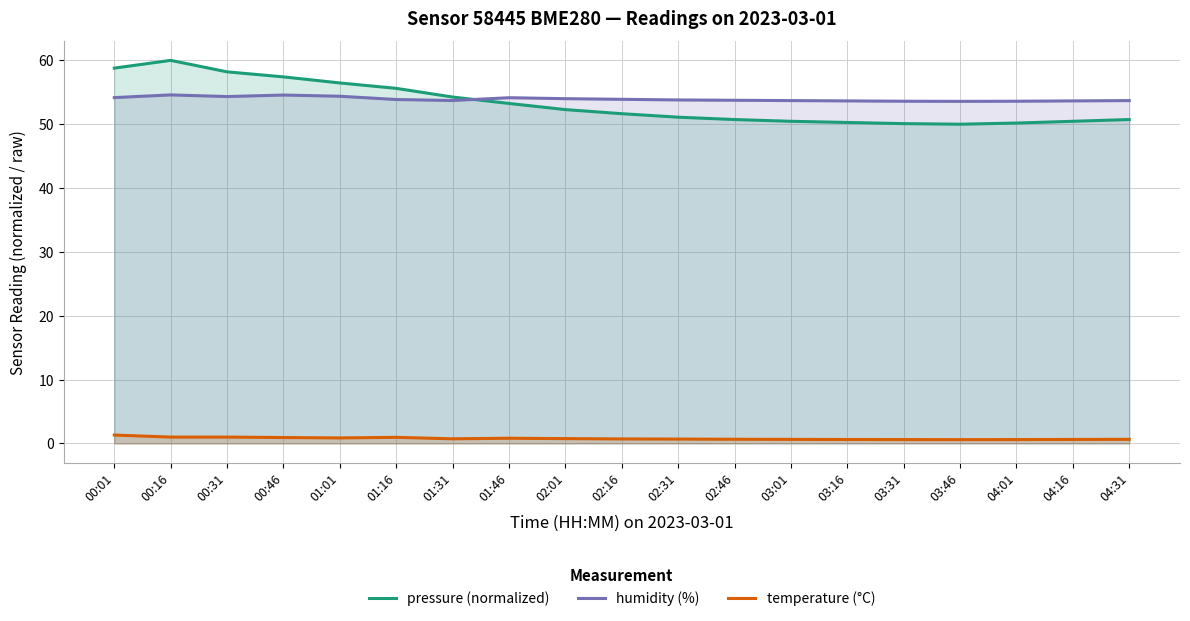

At 02:31, list the series in order from largest to smallest.

humidity (%), pressure (normalized), temperature (°C)